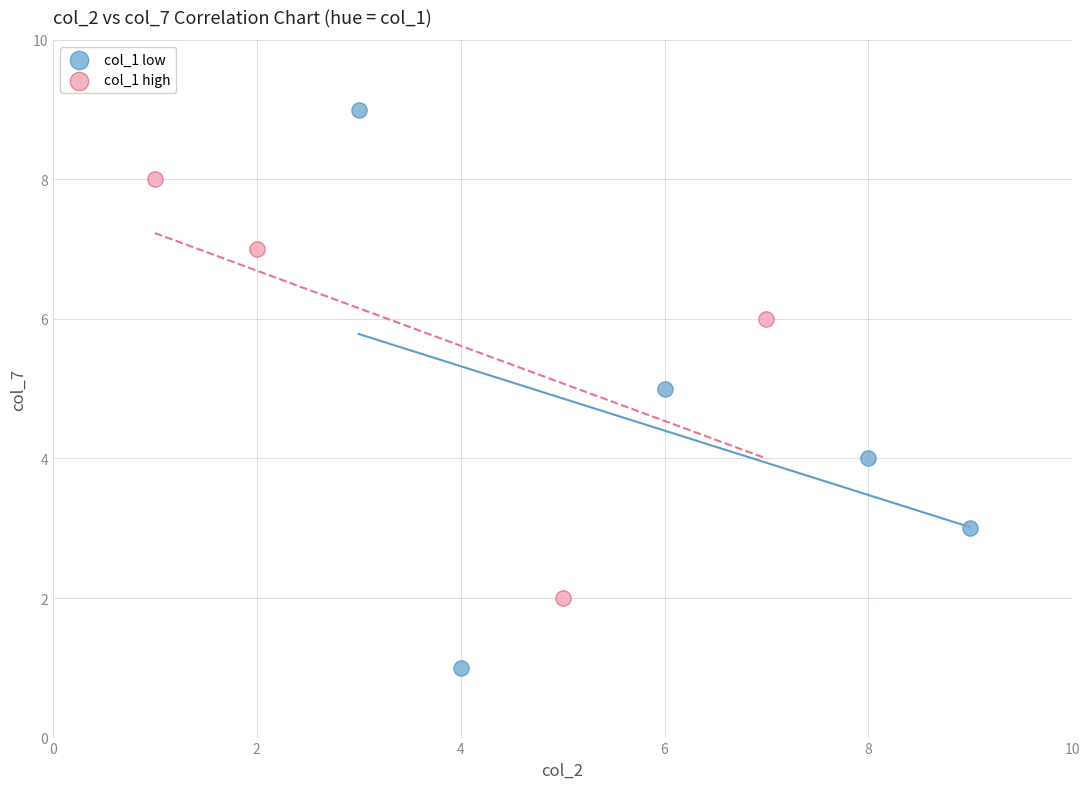

What are all the series names shown in the legend?

col_1 low, col_1 high